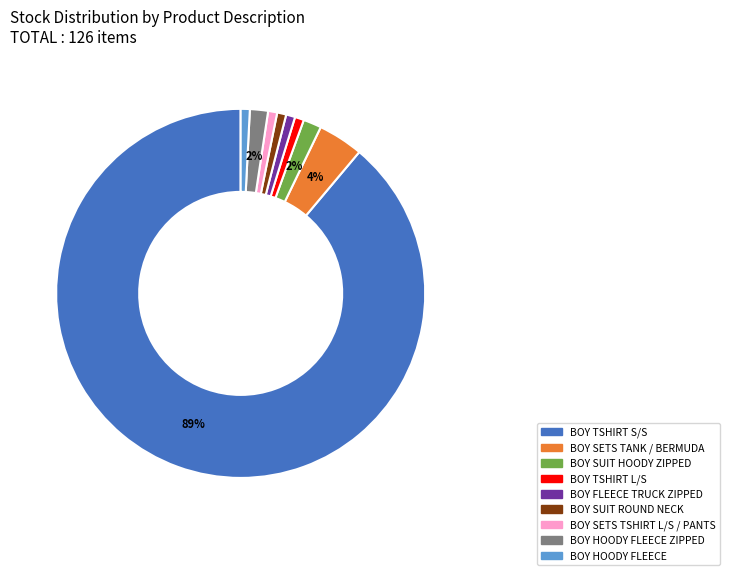

To the nearest percent, what percentage of the pie is BOY HOODY FLEECE?

1%